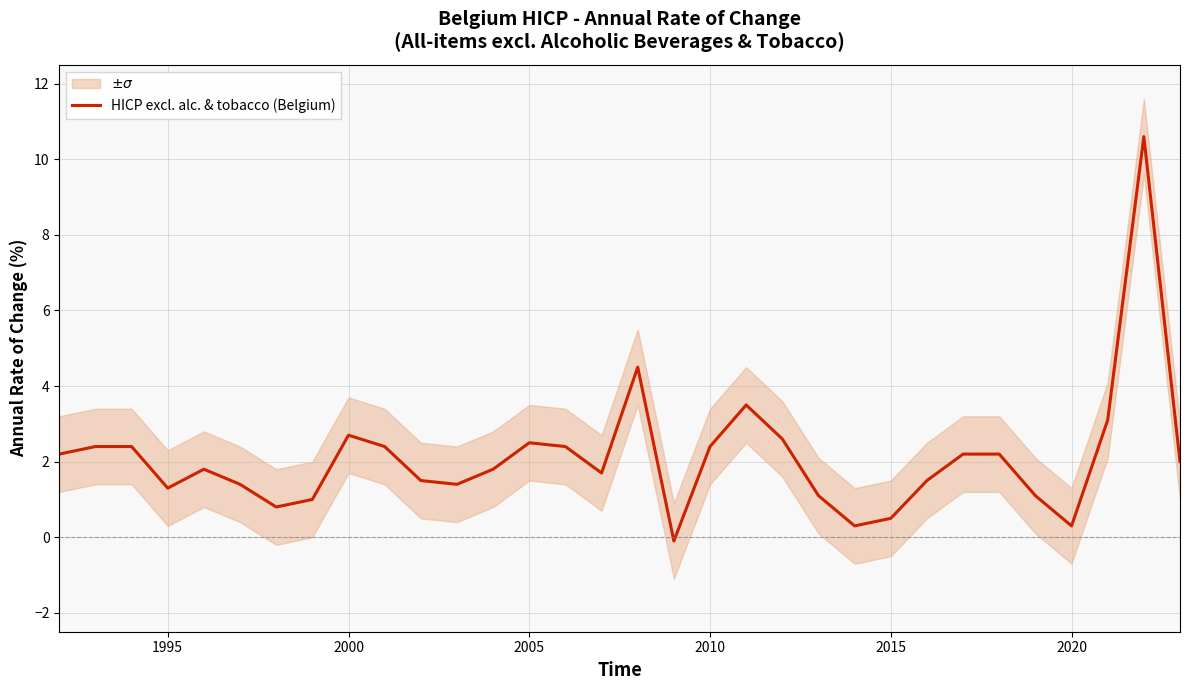

What is the maximum value for HICP excl. alc. & tobacco (Belgium)?

10.6